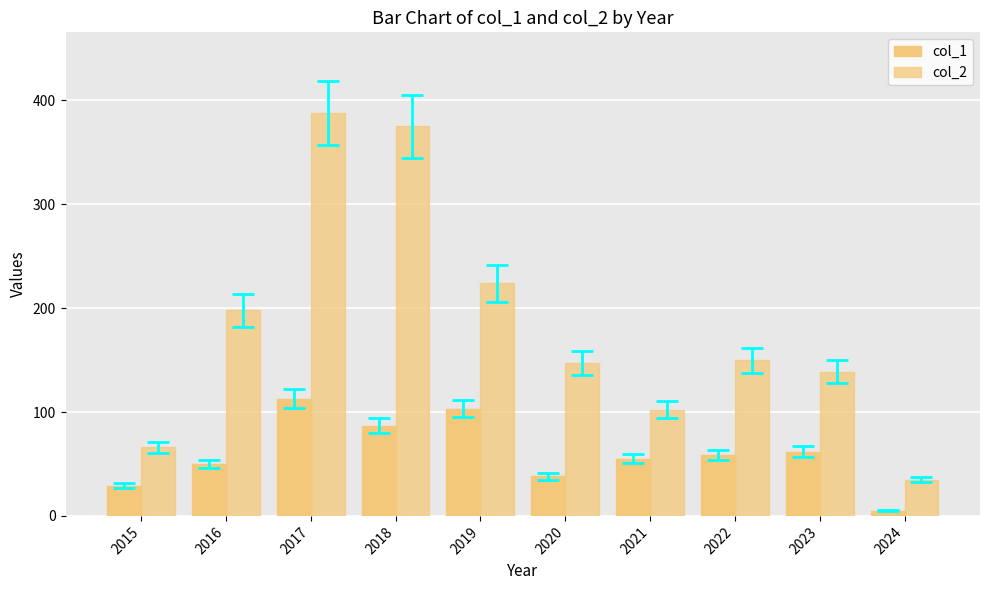

Is it true that col_1 equals 103 at 2019?

True